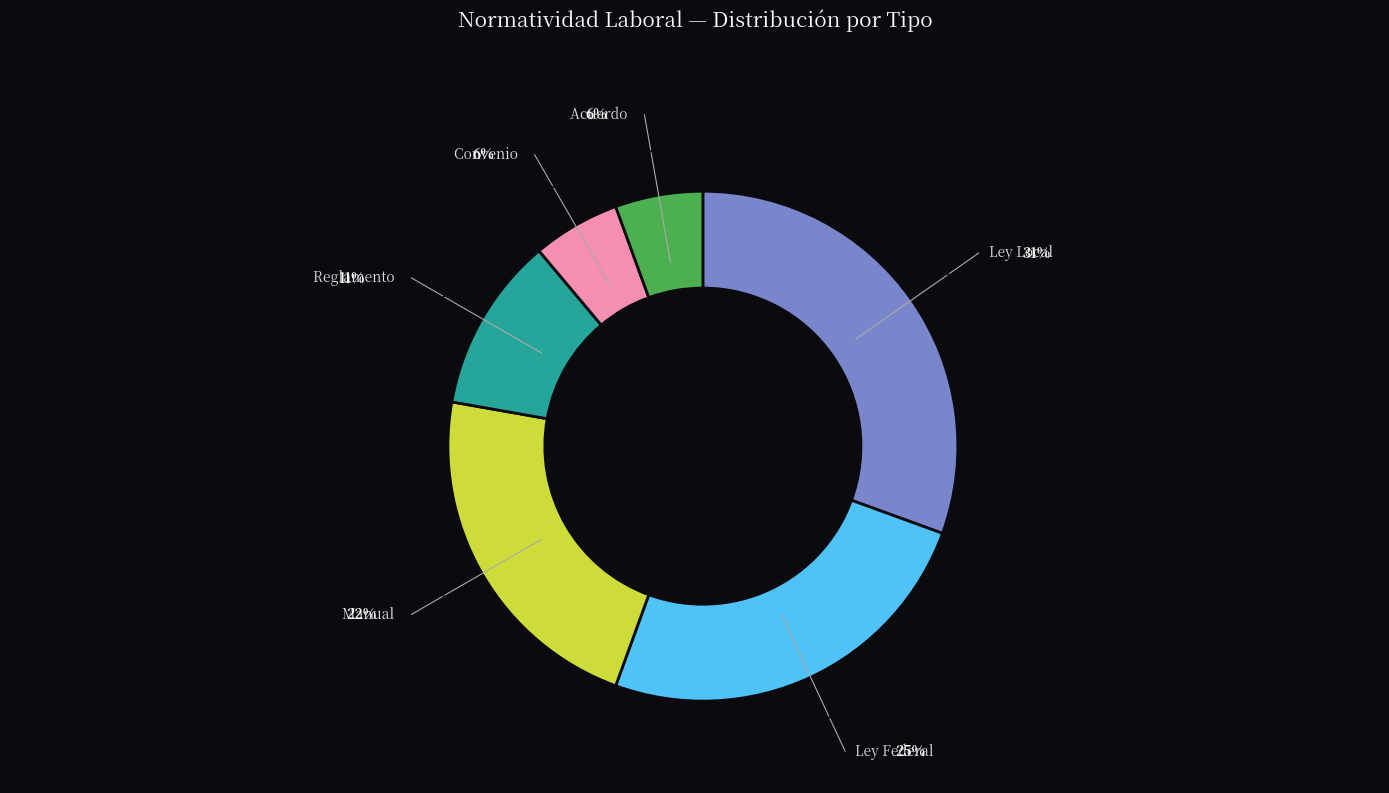

Is the sum of Acuerdo and Reglamento greater than half?

No